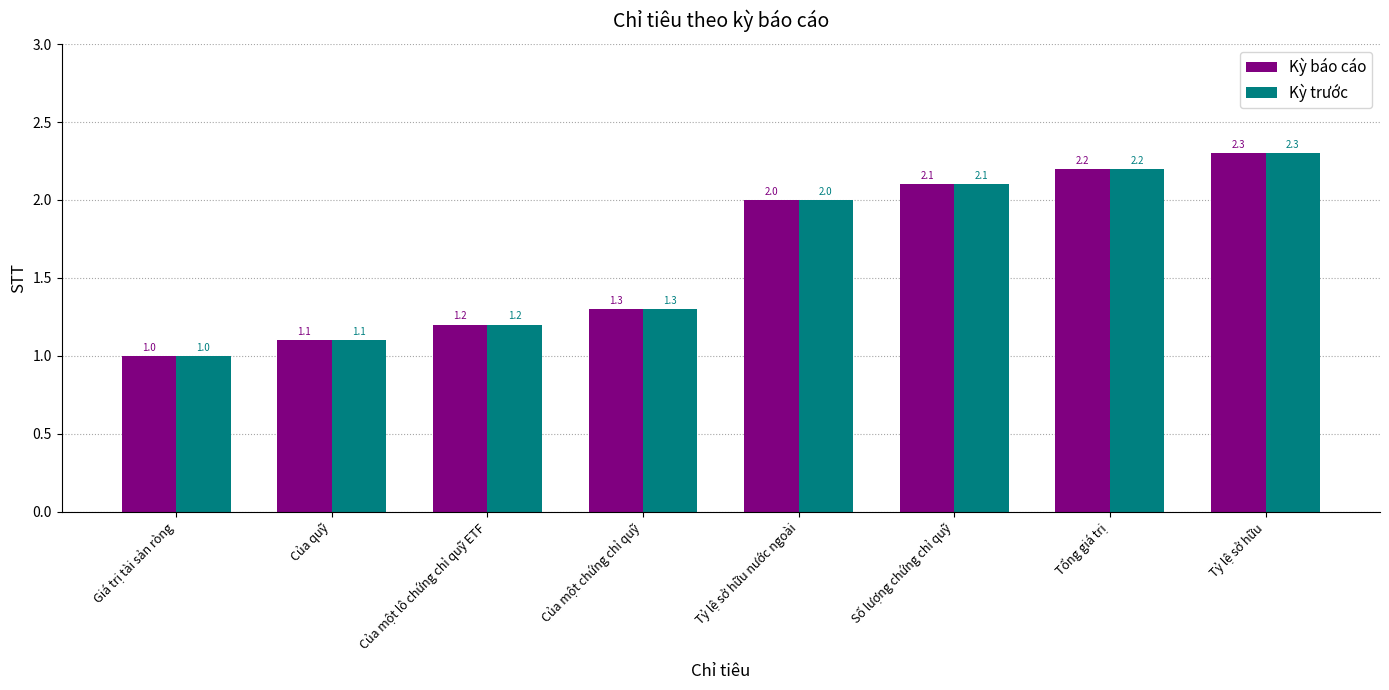

What is the value of the Kỳ báo cáo bar at the 1st from the left?

1.0